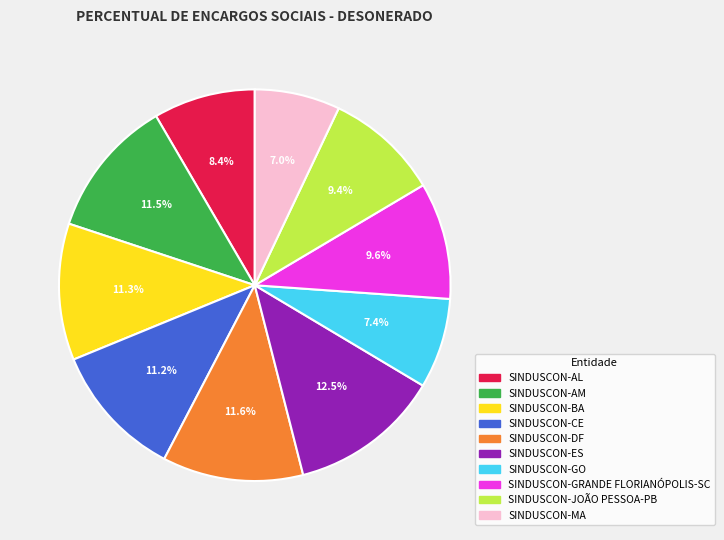

Is there a majority slice in this chart?

No